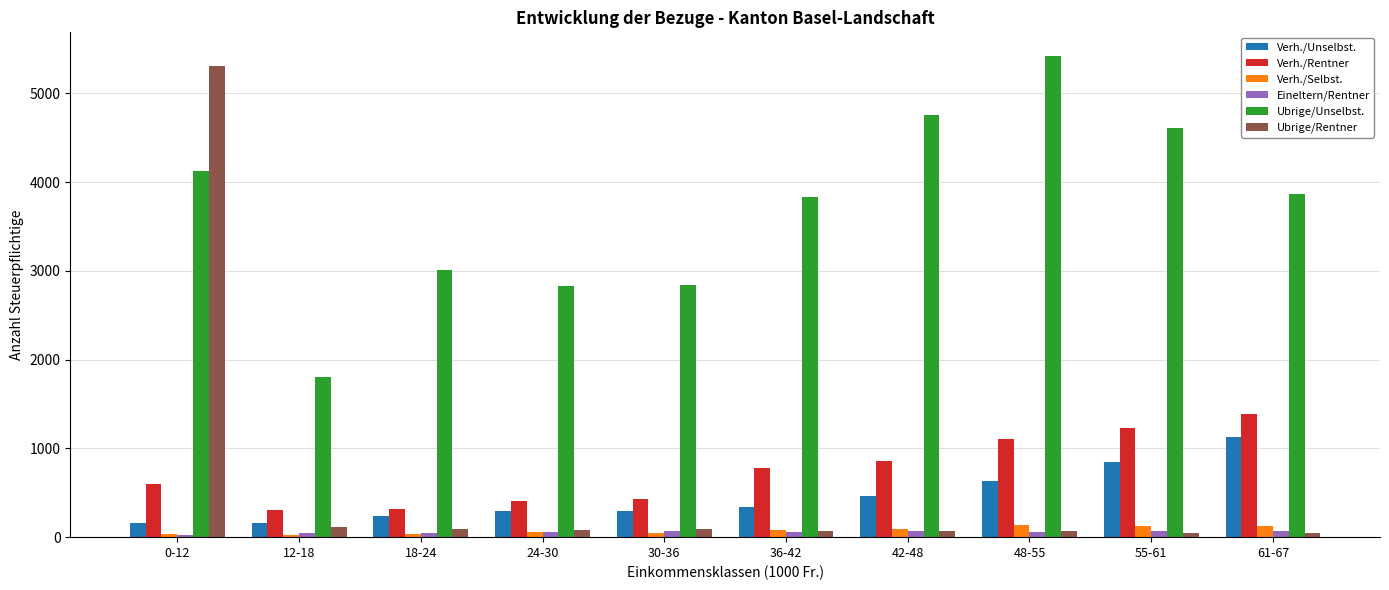

How many distinct data groups are displayed?

6